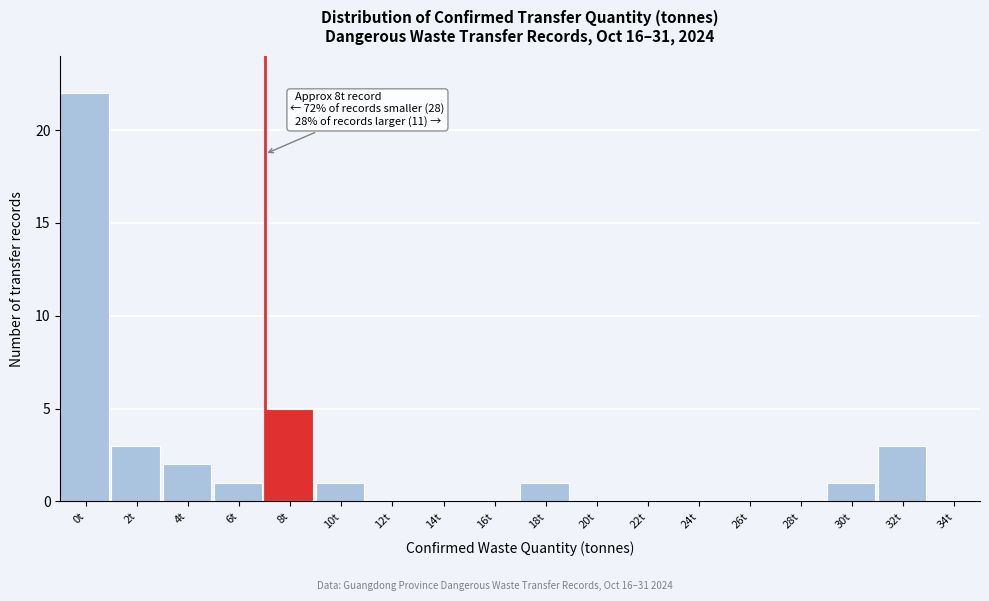

Reading right to left, transcribe all the data shown in this chart.

34t=0	32t=3	30t=1	28t=0	26t=0	24t=0	22t=0	20t=0	18t=1	16t=0	14t=0	12t=0	10t=1	8t=5	6t=1	4t=2	2t=3	0t=22